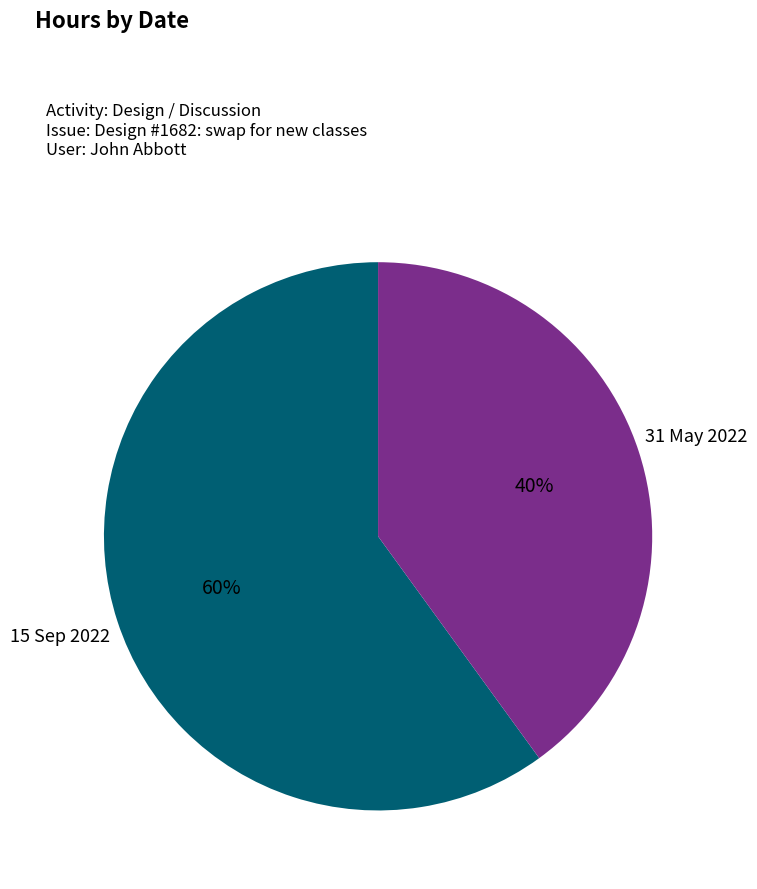

True or false: 31 May 2022 accounts for 40% of the total.

True